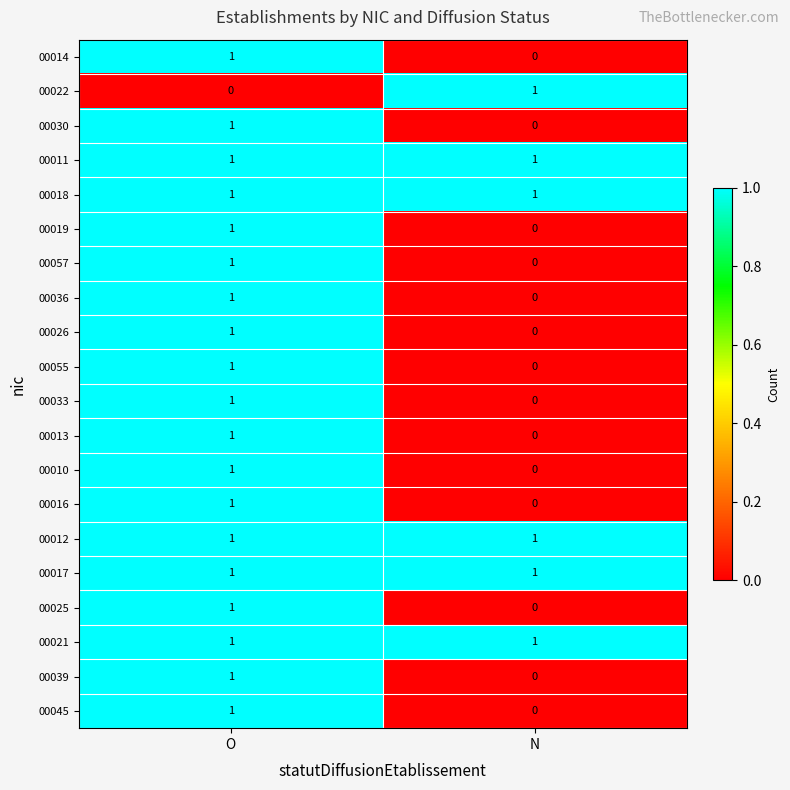

At which category is the sum across all series the highest?

O